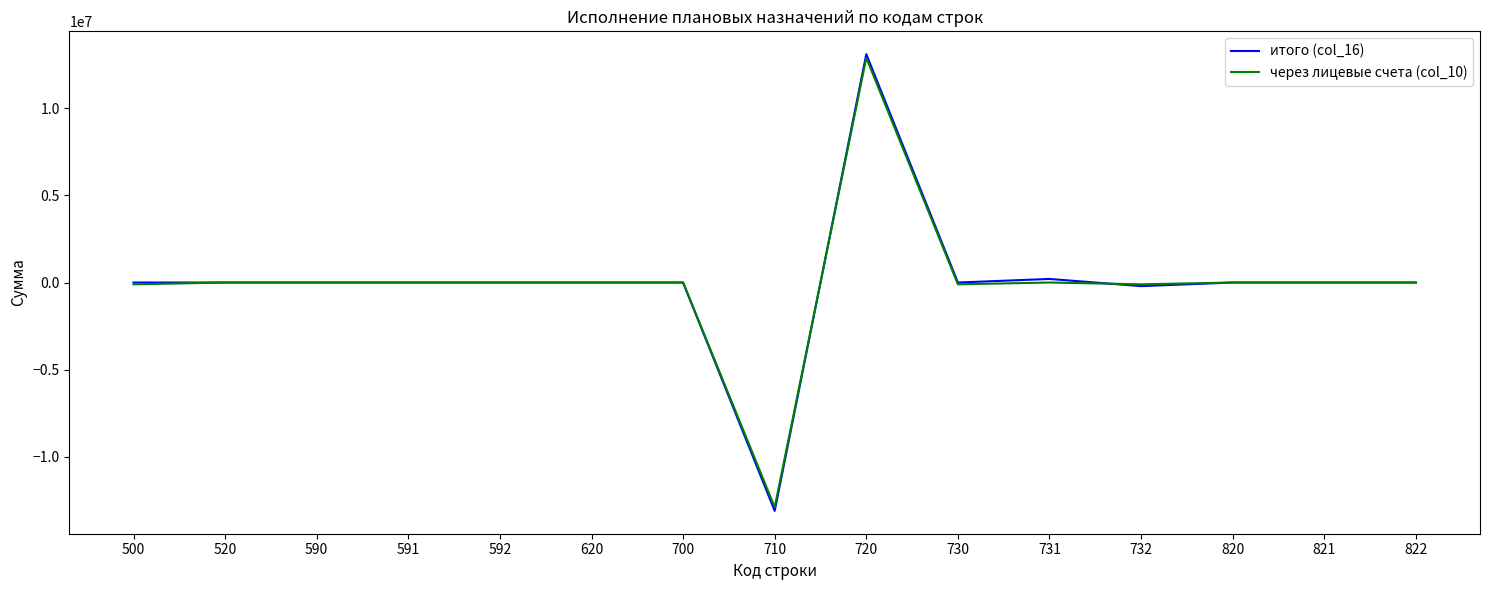

Which series has the widest spread of values?

итого (col_16)